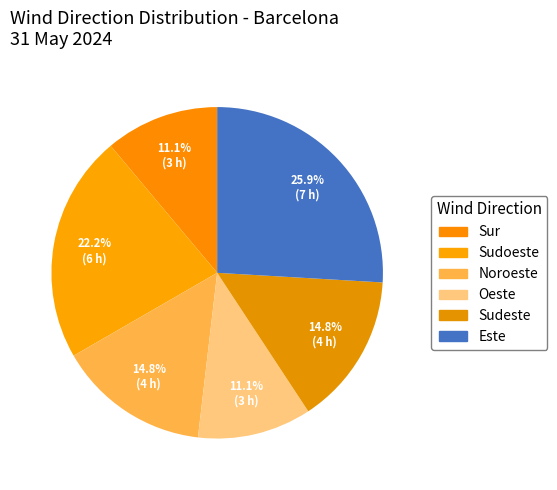

Count the number of slices in the pie.

6